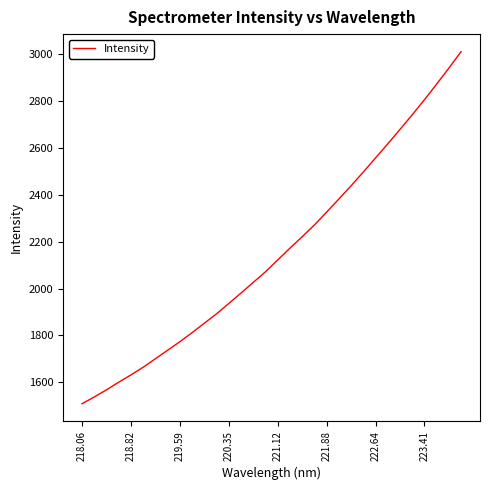

What is the maximum value shown in the chart?

3010.3